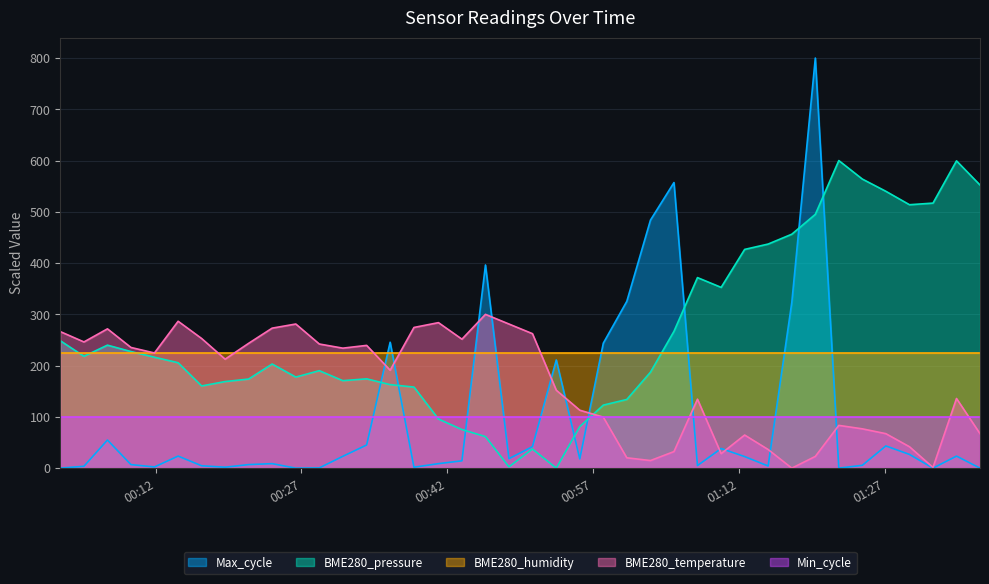

At which label is Max_cycle closest to 400?

2023/03/06 00:45:55